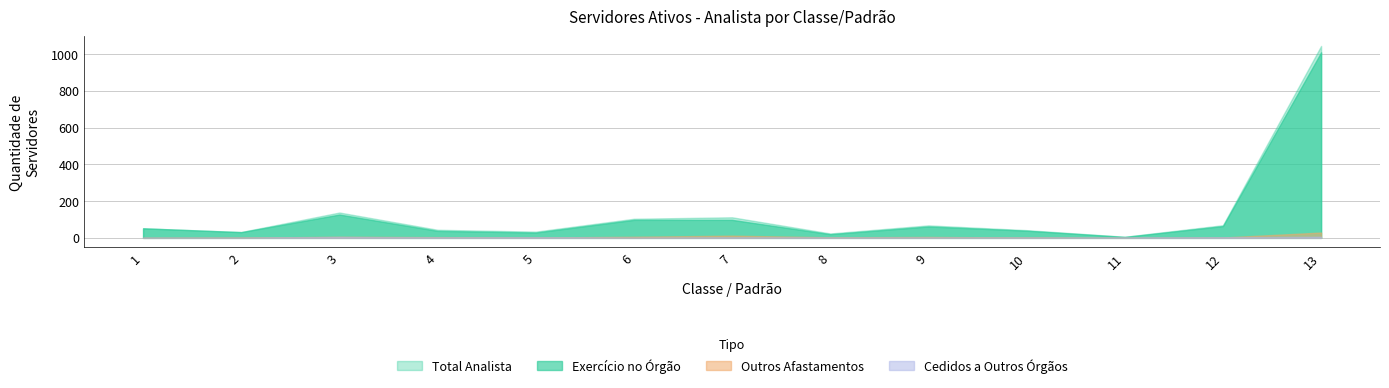

At which category does Cedidos a outros orgaos reach its first local peak?

3